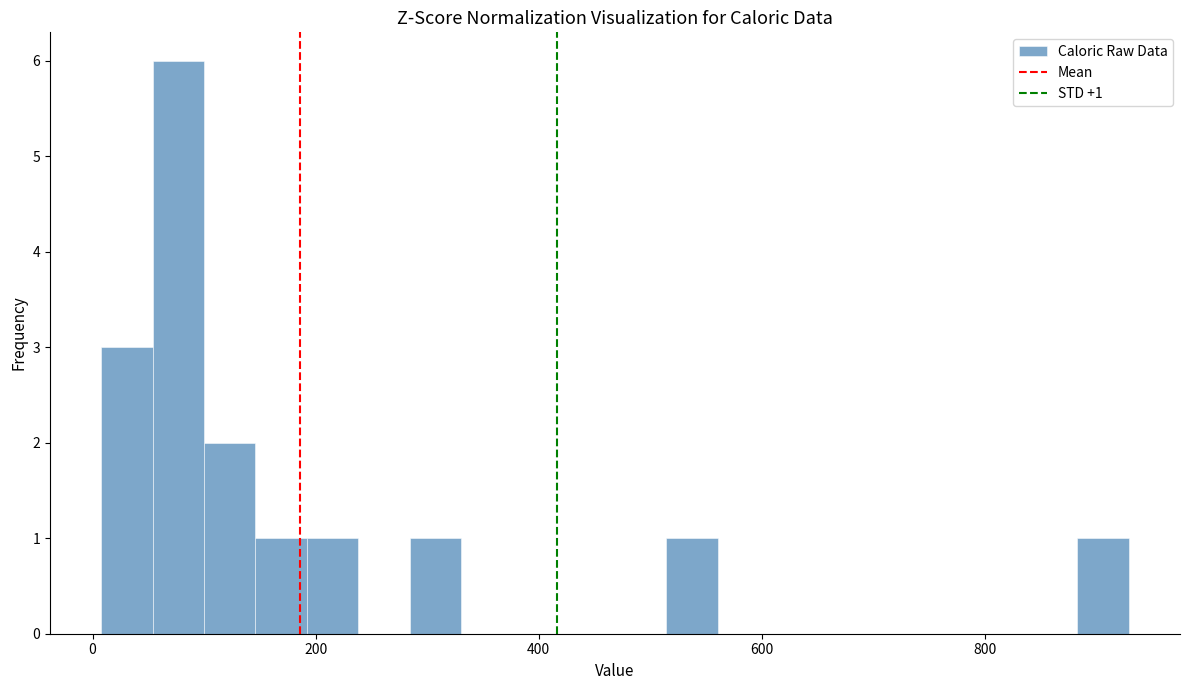

Read against the x-axis, roughly where is the centre of the tallest bar?

80